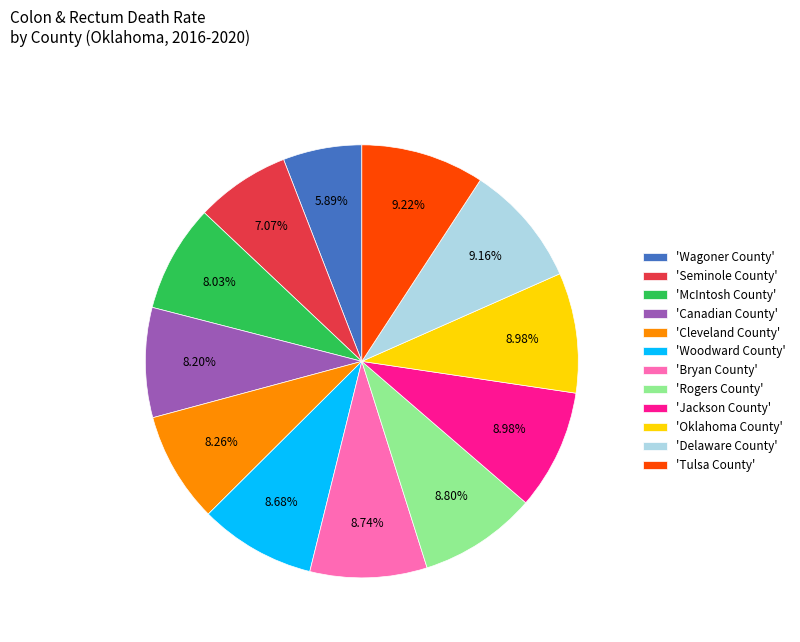

To the nearest percent, what is the average slice percentage?

8%